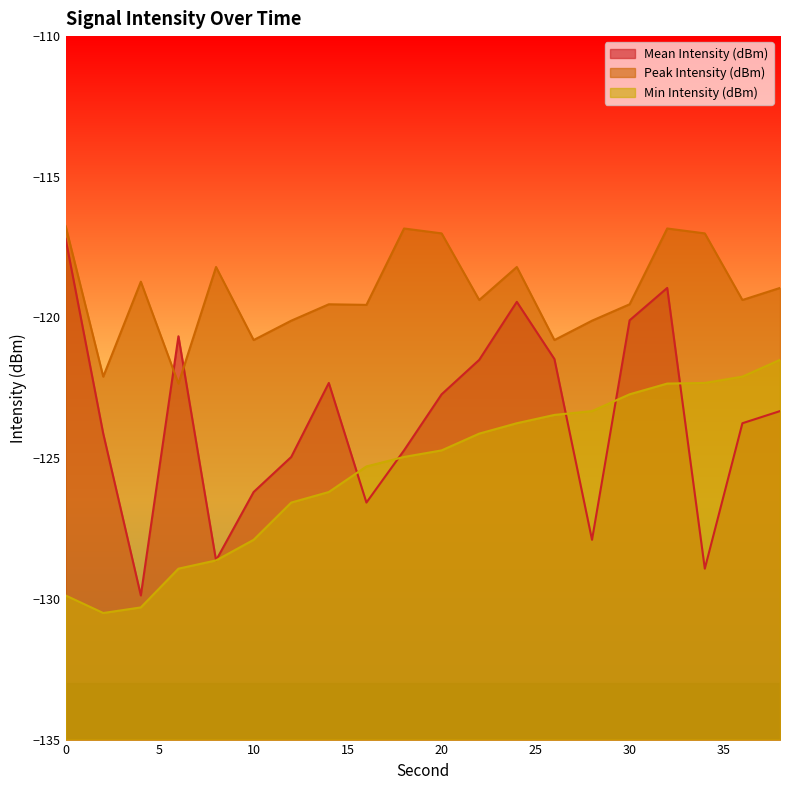

How many values in the Min Intensity (dBm) series are below -124?

12